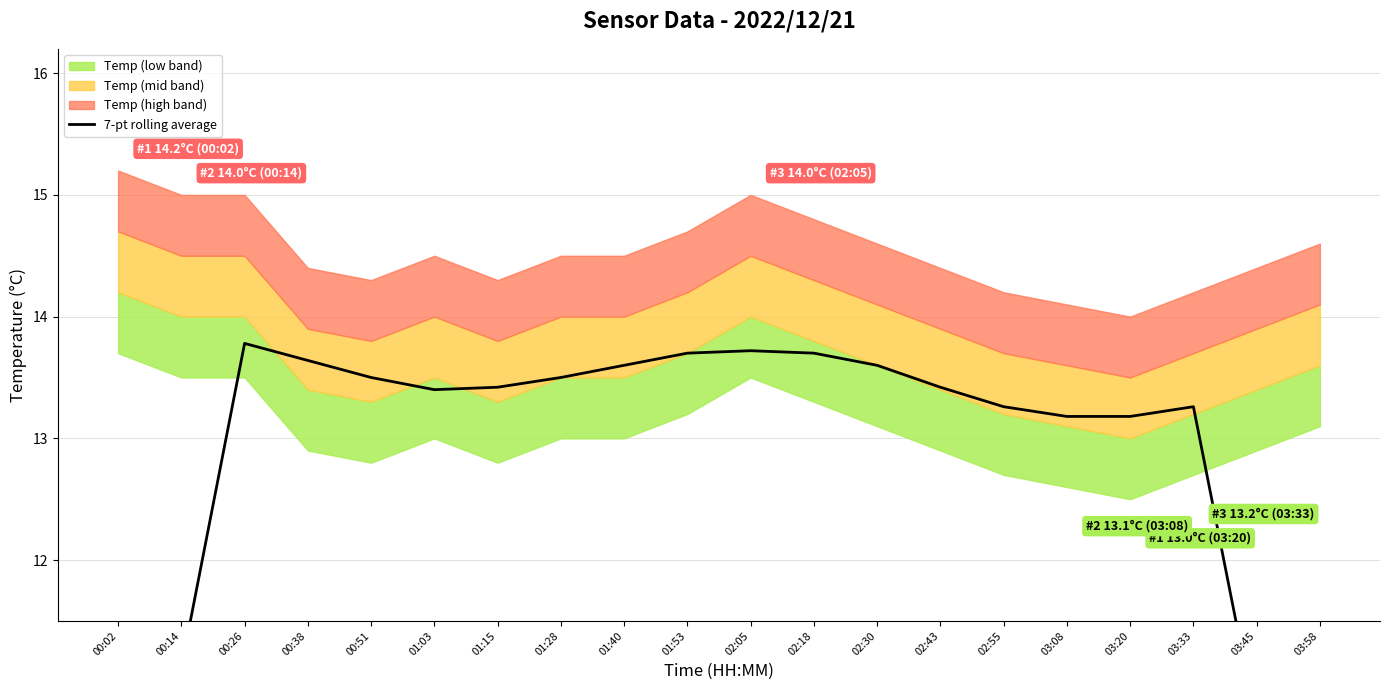

What is the average value?

12.7